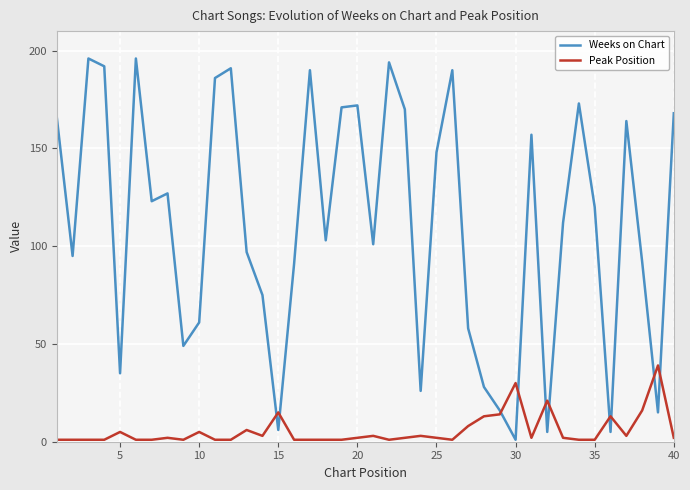

What is the maximum value for Peak Position?

39